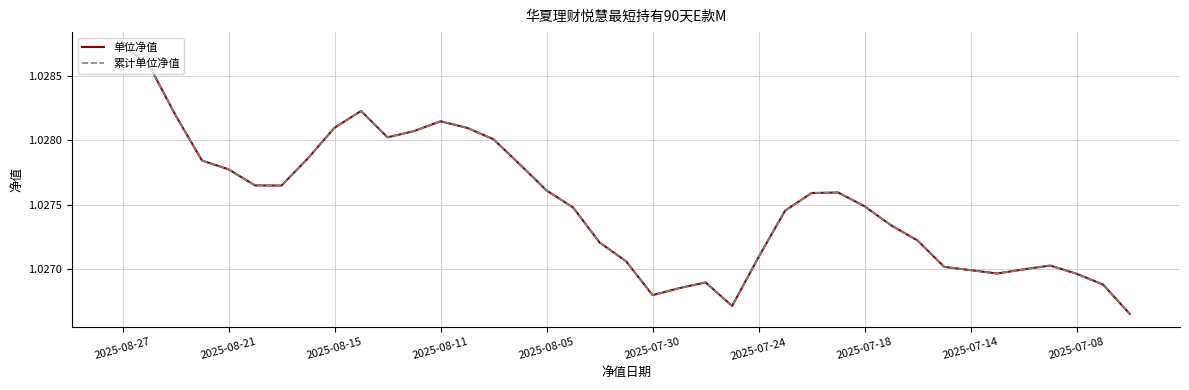

Is this an area chart (filled region under the line)?

No